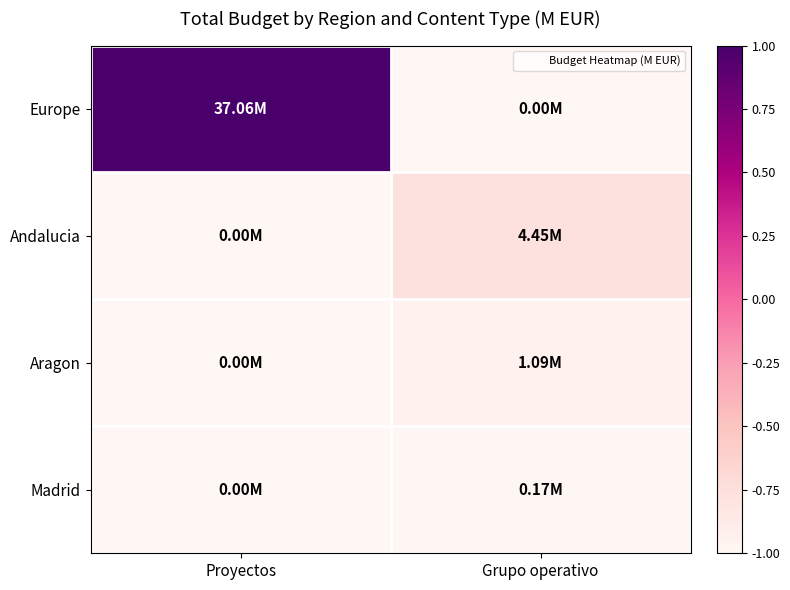

Rank the series by their maximum value, from highest to lowest.

Europe, Andalucia, Aragon, Madrid